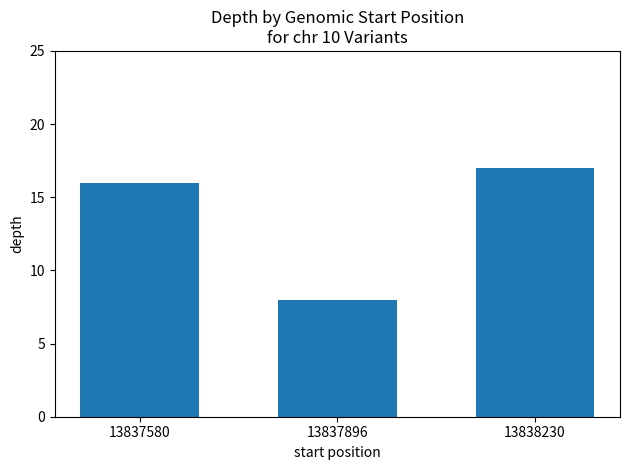

Which category has the lowest value across all series?

13837896